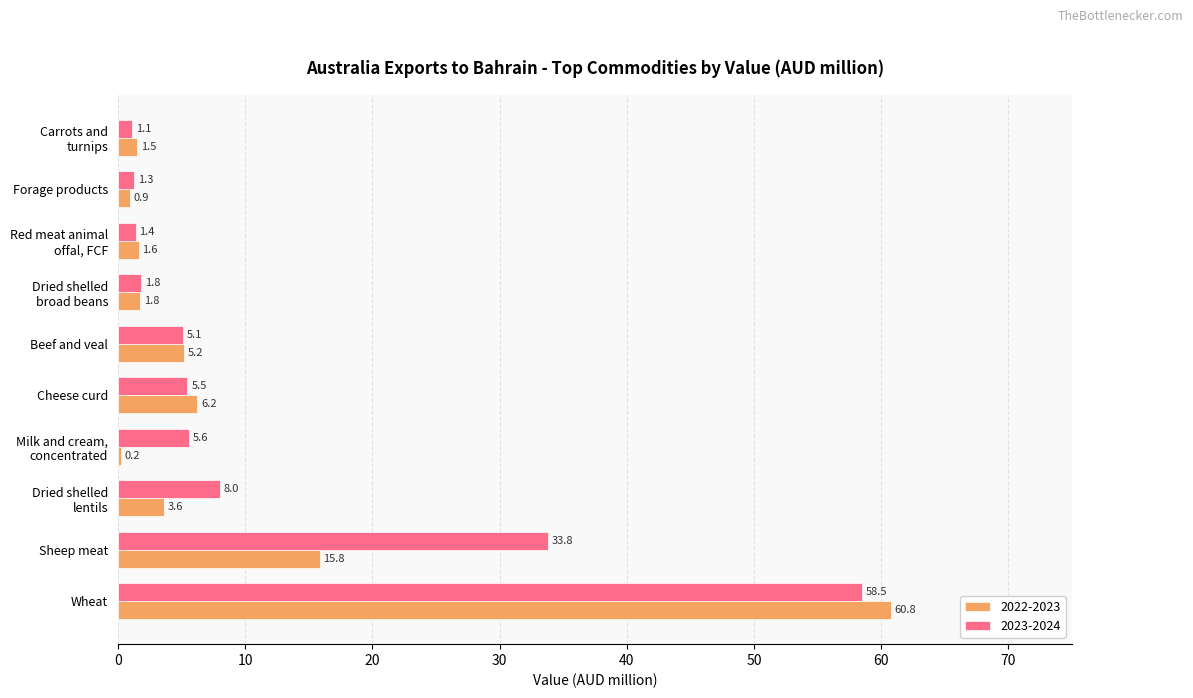

What is the greatest value displayed?

60.8